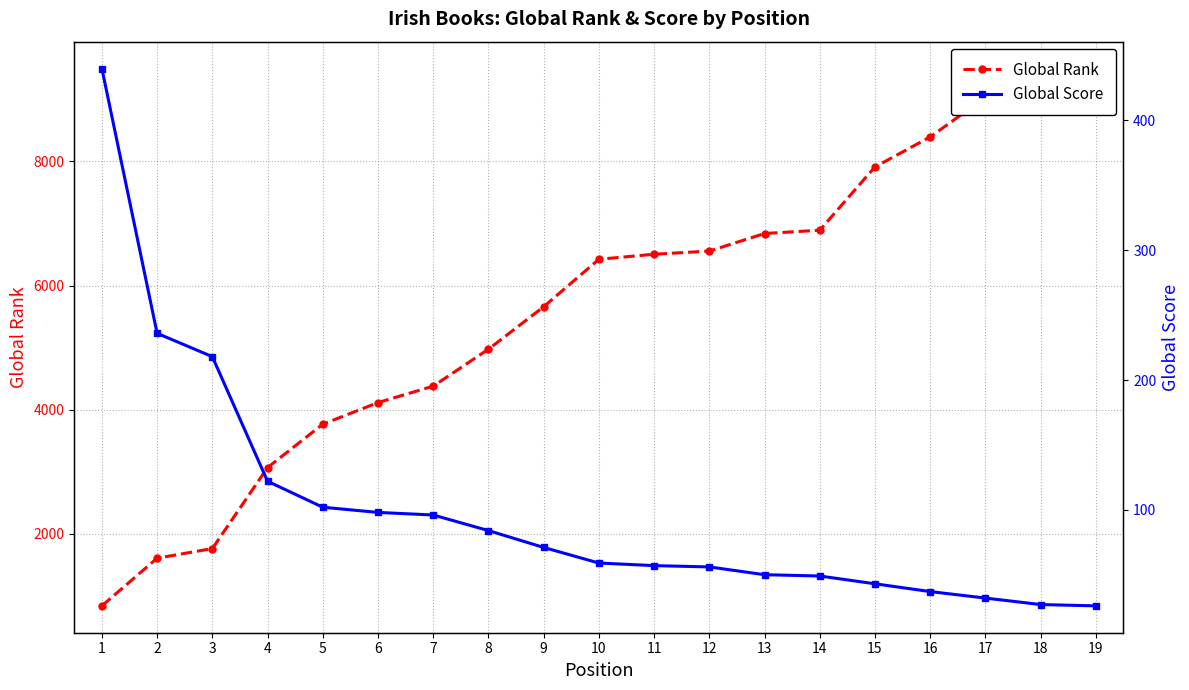

What is the smallest value displayed?

26